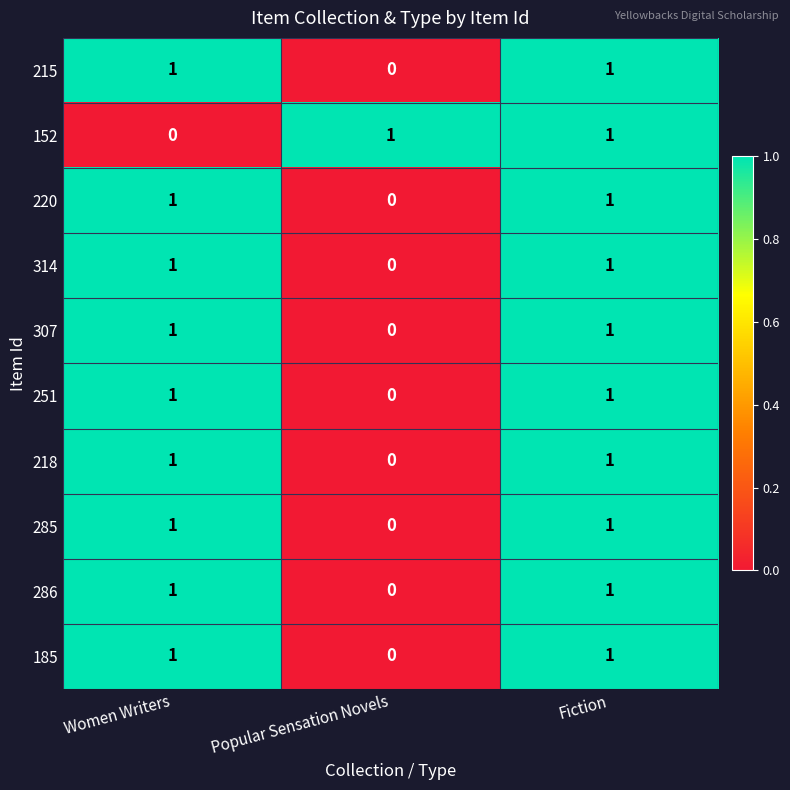

The value of 307 at Popular Sensation Novels is 0. True or false?

True